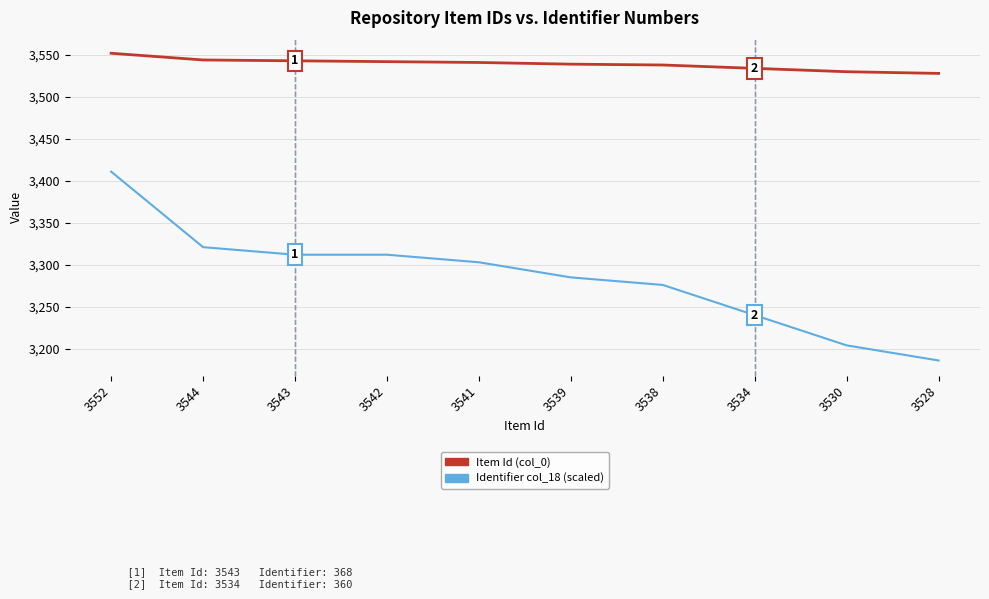

Which label corresponds to the smallest value in the chart?

3528